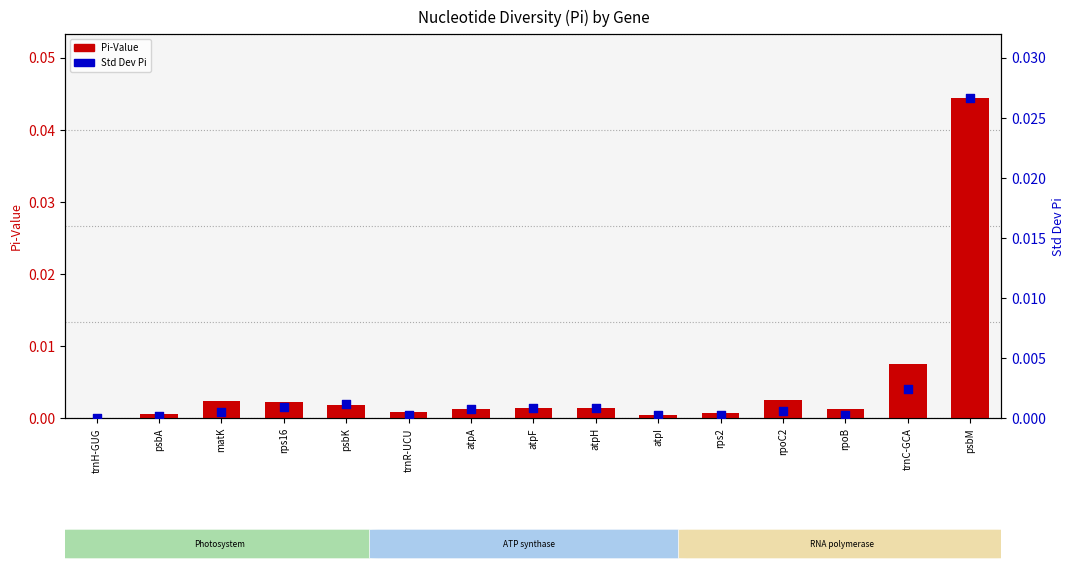

What are all the series names shown in the legend?

Pi-Value, Std Dev Pi